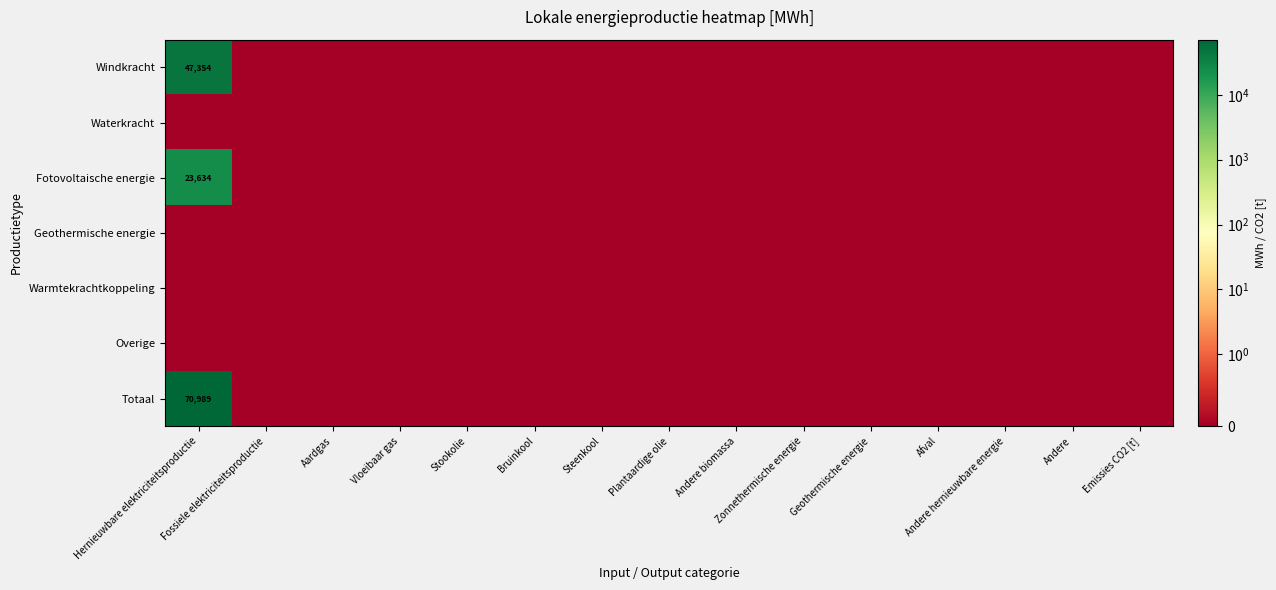

At which label is Overige closest to 0?

Hernieuwbare elektriciteitsproductie